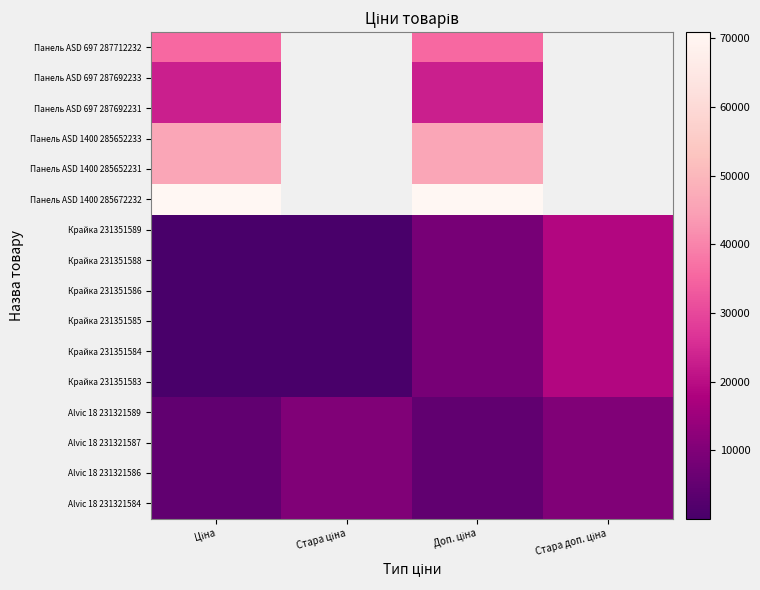

At how many categories does at least one series exceed 35715?

2